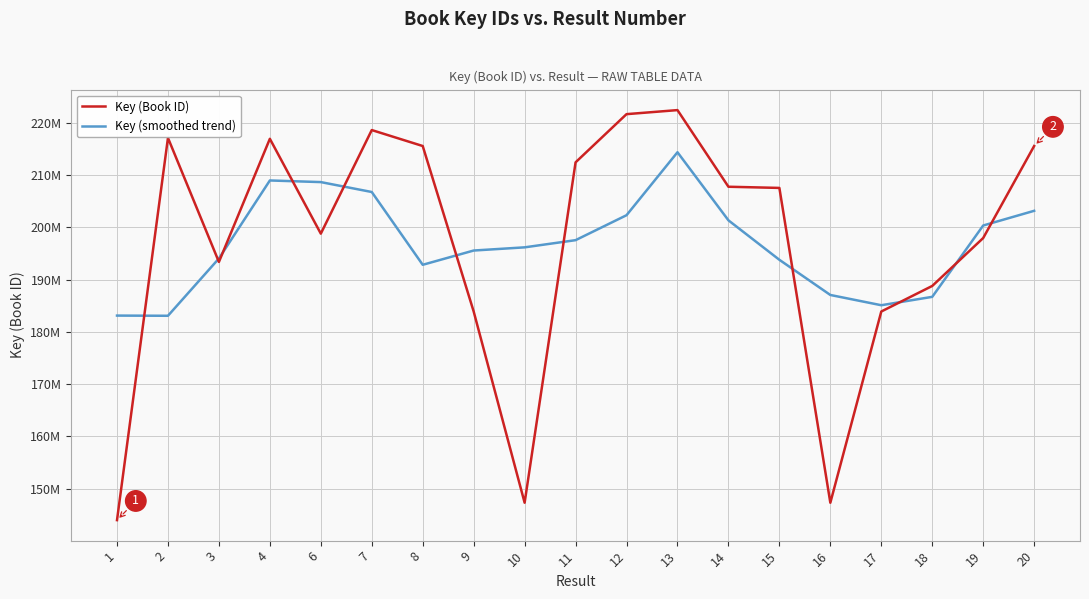

Does the chart have visible grid lines?

Yes